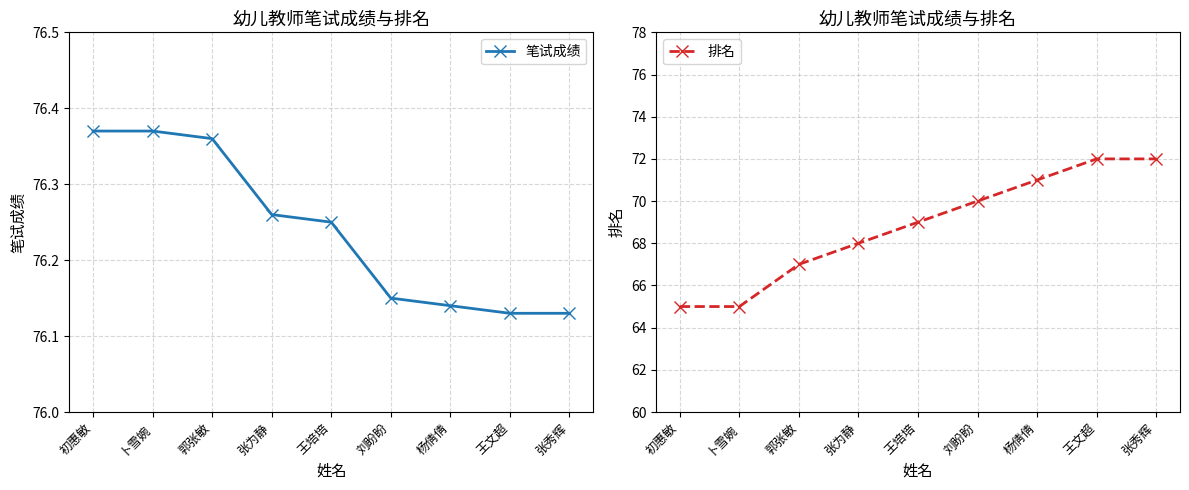

Where is 笔试成绩 nearest to the value 76?

王文超